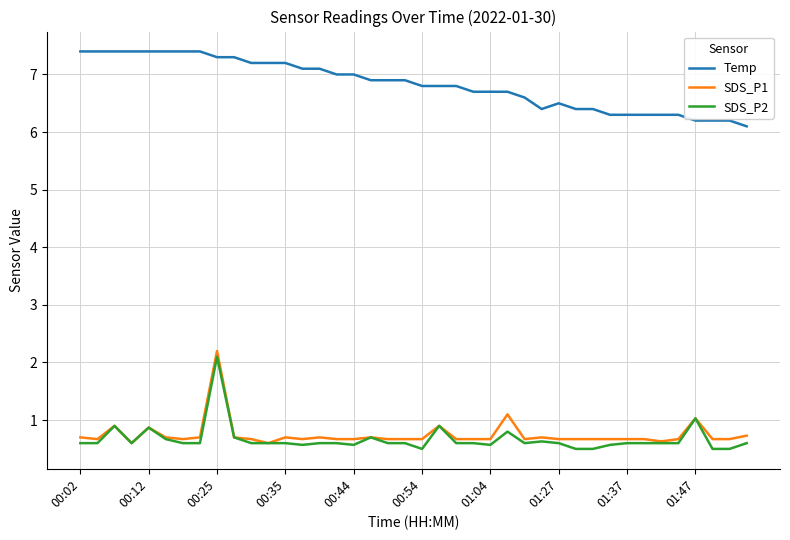

Does the chart have visible grid lines?

Yes